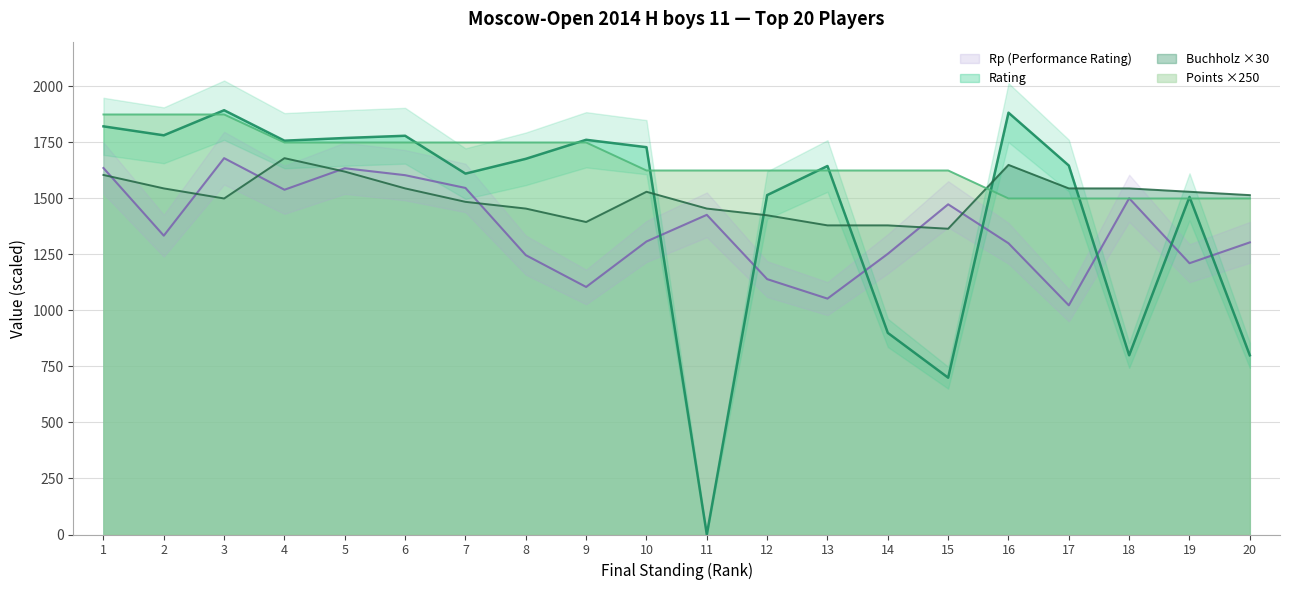

Where is the first local minimum for Buchholz?

3